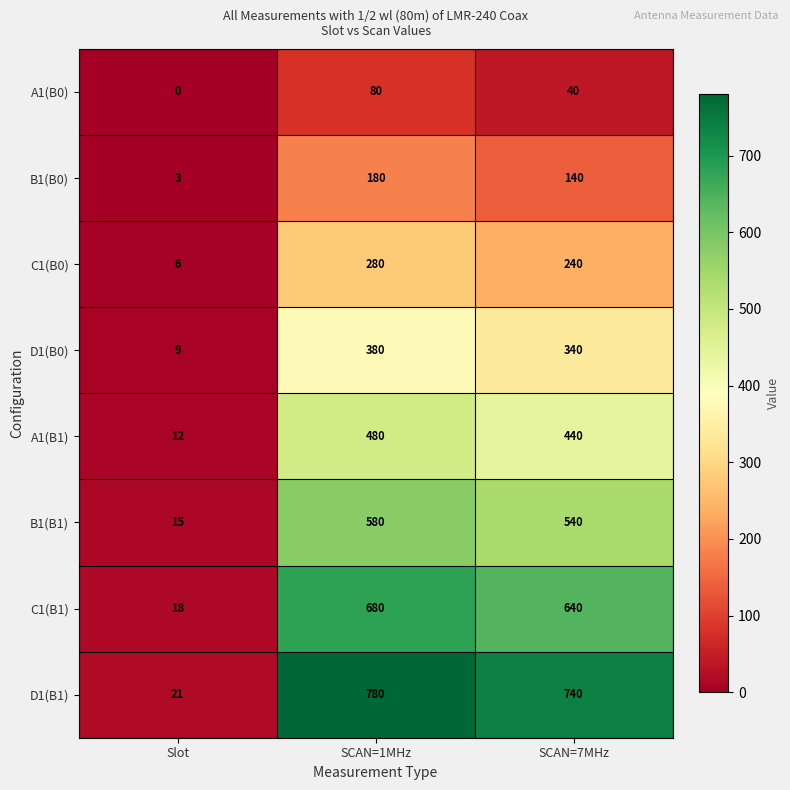

Reading right to left, list all the values displayed in this chart.

A1(B0): 40	80	0
B1(B0): 140	180	3
C1(B0): 240	280	6
D1(B0): 340	380	9
A1(B1): 440	480	12
B1(B1): 540	580	15
C1(B1): 640	680	18
D1(B1): 740	780	21